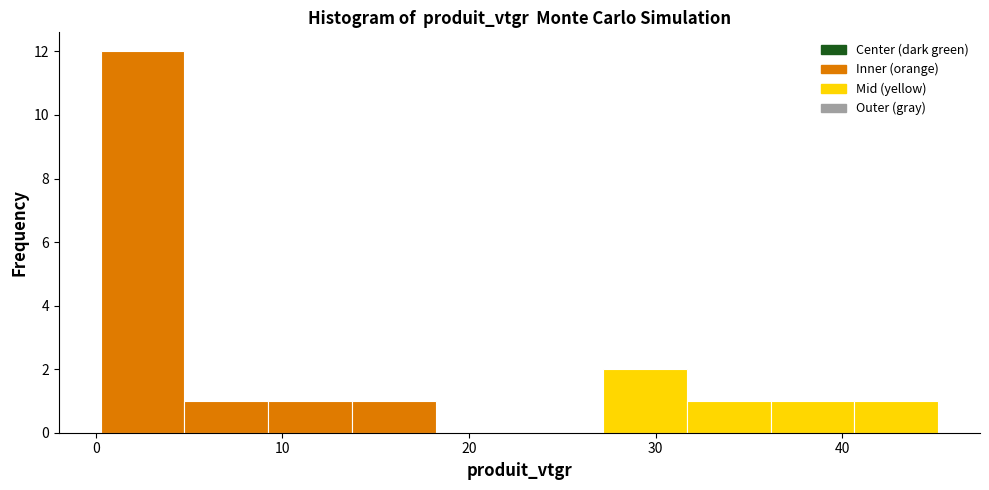

Reading left to right, transcribe this chart: for each bar, give the range it covers on the x-axis and its height. Neither the bar edges nor the heights are printed on the chart, so give them approximately, as read against the axes.

0 to 5: 12
5 to 9: 1
9 to 14: 1
14 to 18: 1
18 to 23: 0
23 to 27: 0
27 to 32: 2
32 to 36: 1
36 to 41: 1
41 to 45: 1